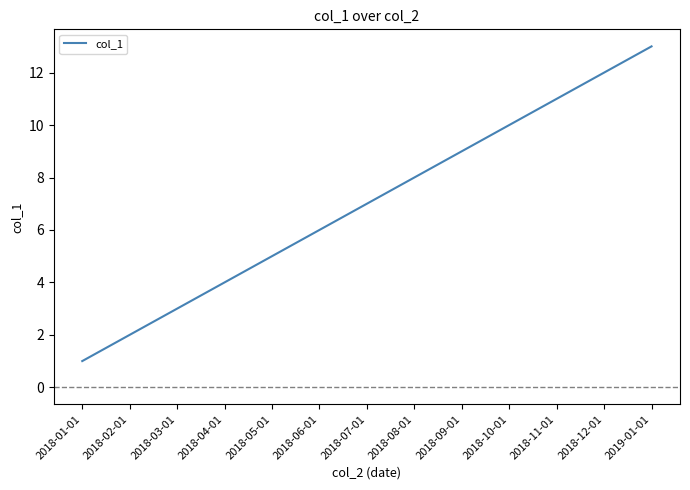

How many distinct data groups are displayed?

1